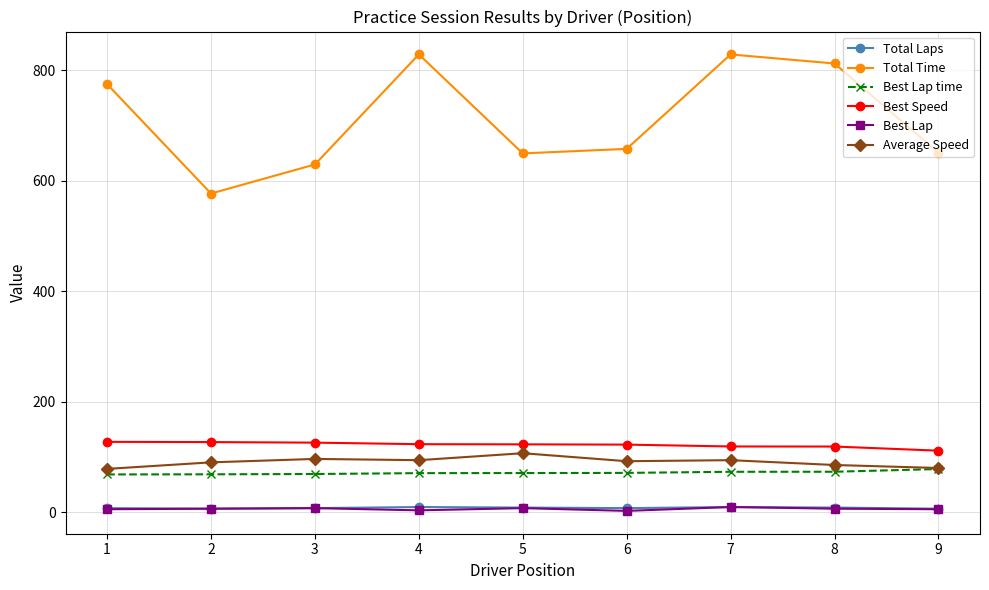

Which series has the largest total across all categories?

Total Time